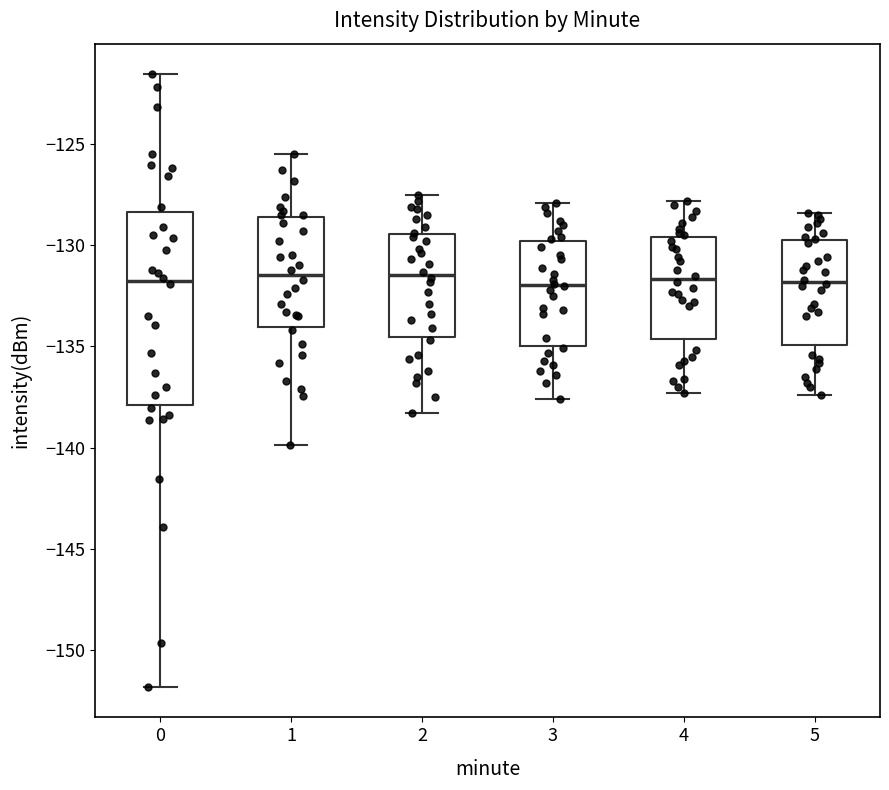

Comparing the boxes themselves (not the whiskers), which one is the tallest?

0